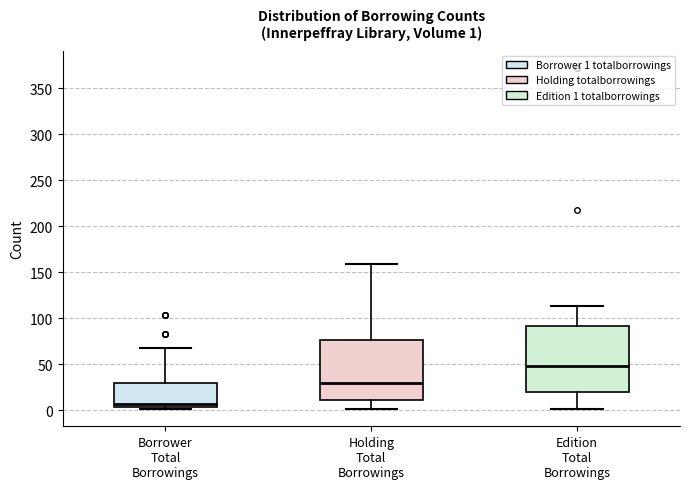

Which box's median line is the lowest?

Borrower Total Borrowings